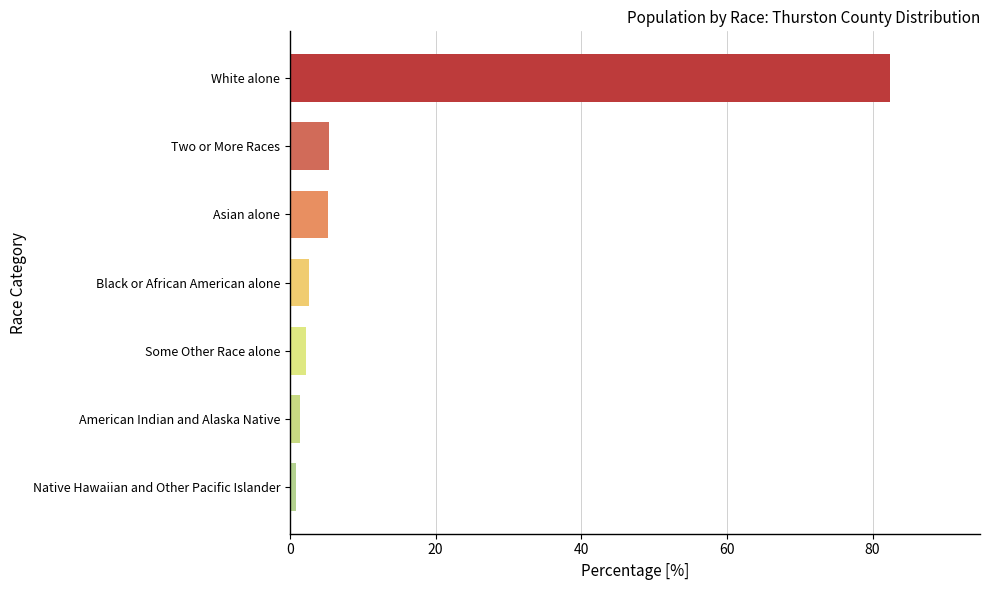

What is the sum of all values?

100.0